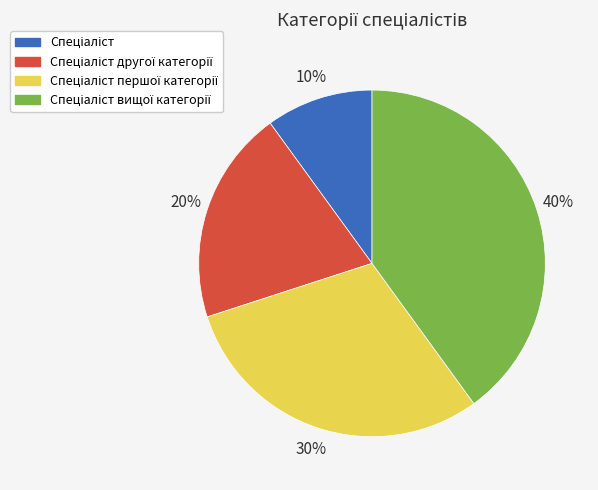

Is there any slice that represents more than half of the pie?

No